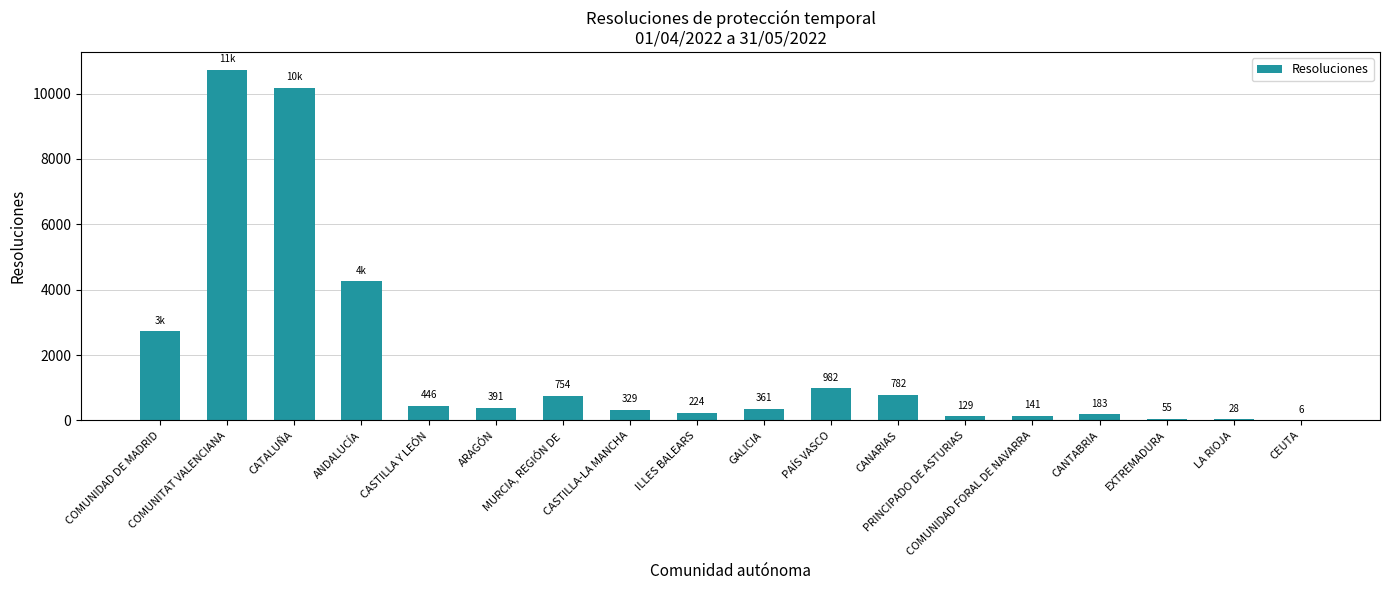

What is the sum of all values?

32694